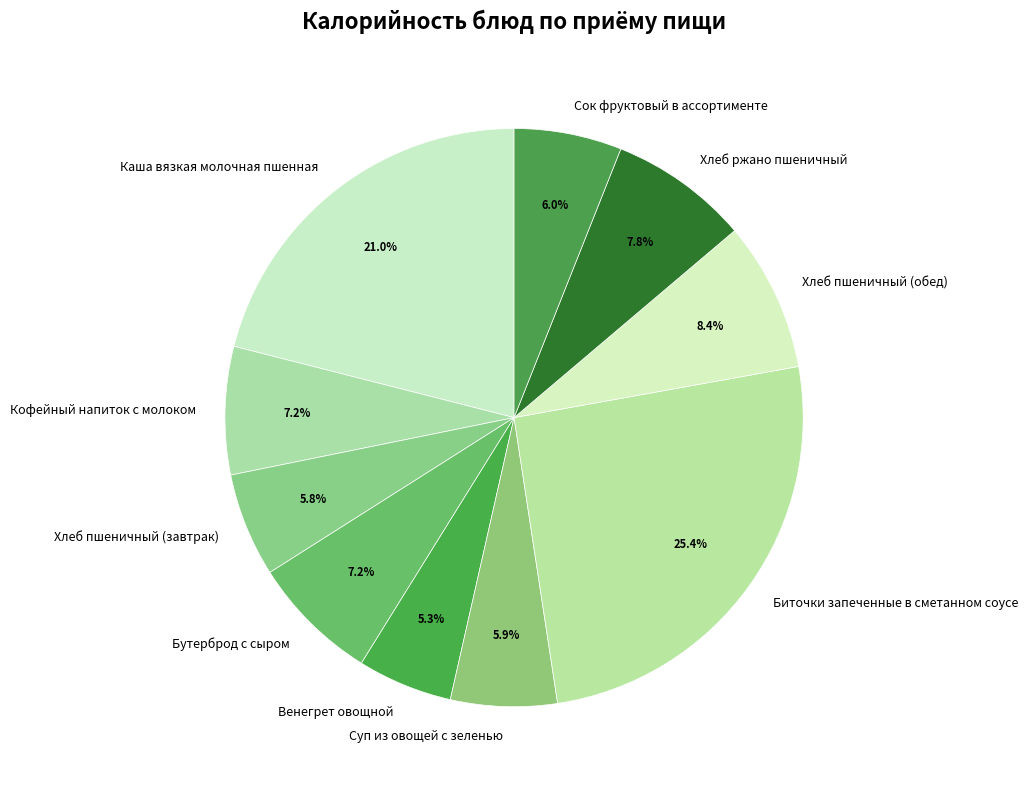

To the nearest percent, what portion does Биточки запеченные в сметанном соусе represent?

25%